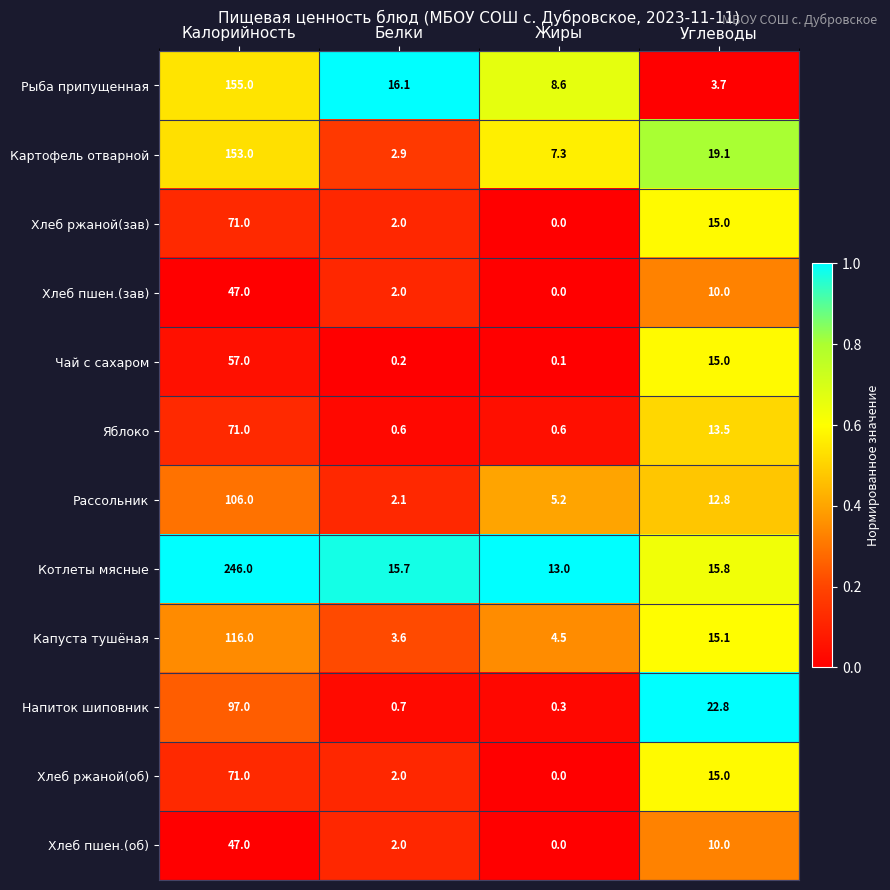

What is the sum of the Хлеб ржаной(зав) values at Калорийность and Жиры?

71.0